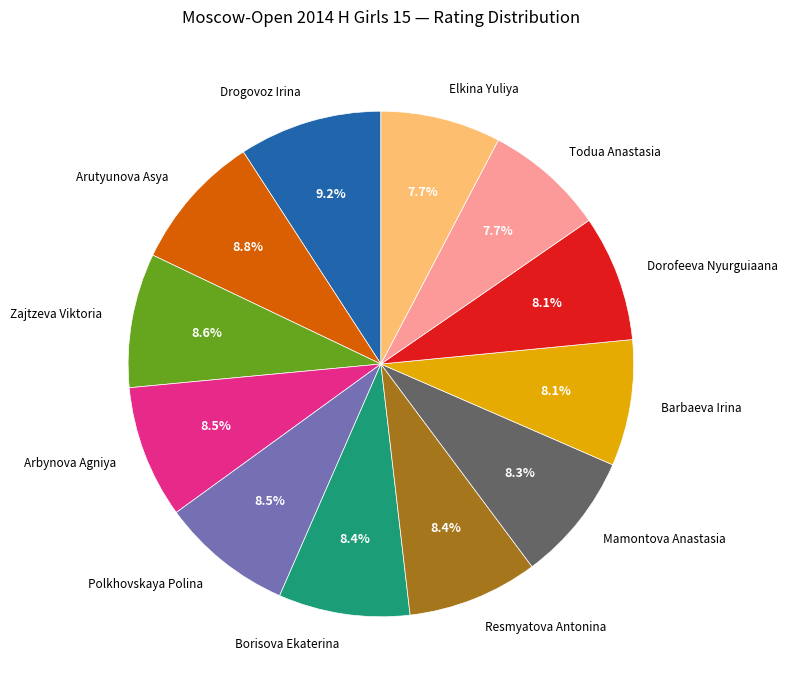

What is the ratio of the value at Polkhovskaya Polina to the value at Arutyunova Asya?

1.0